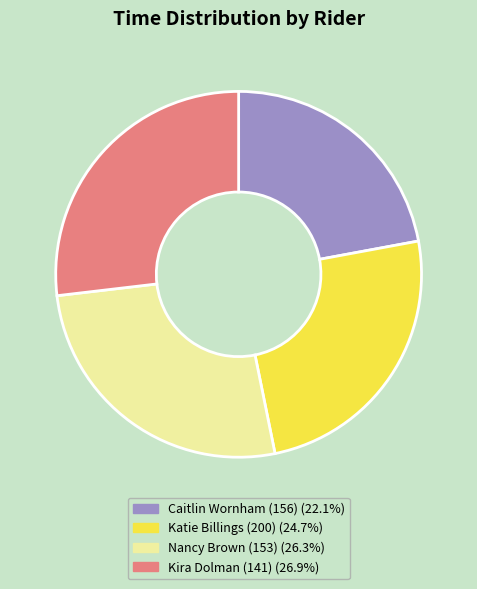

Does Caitlin Wornham (156) account for over 50% of the chart?

No